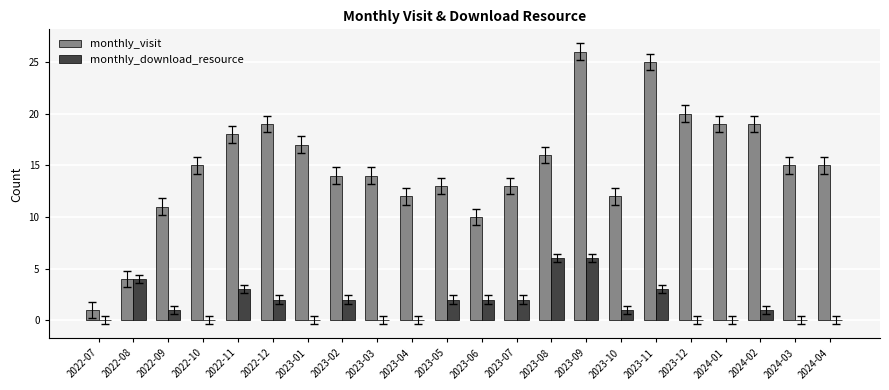

What are all the series names shown in the legend?

monthly_visit, monthly_download_resource